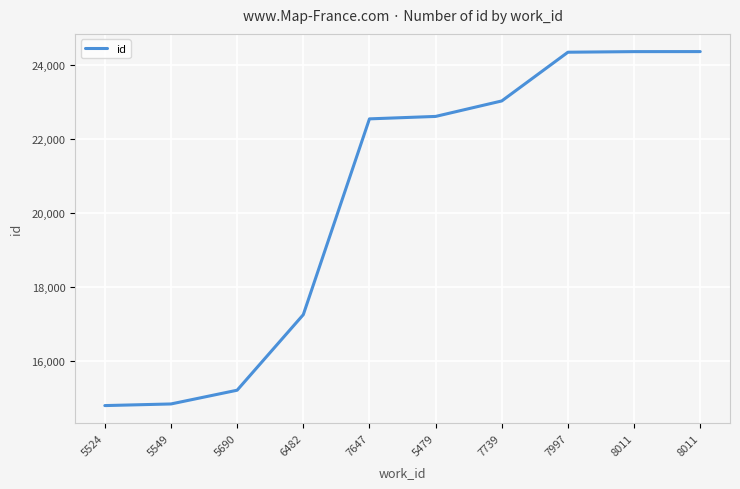

What is the change in value from 5524 to 6482?

+2461